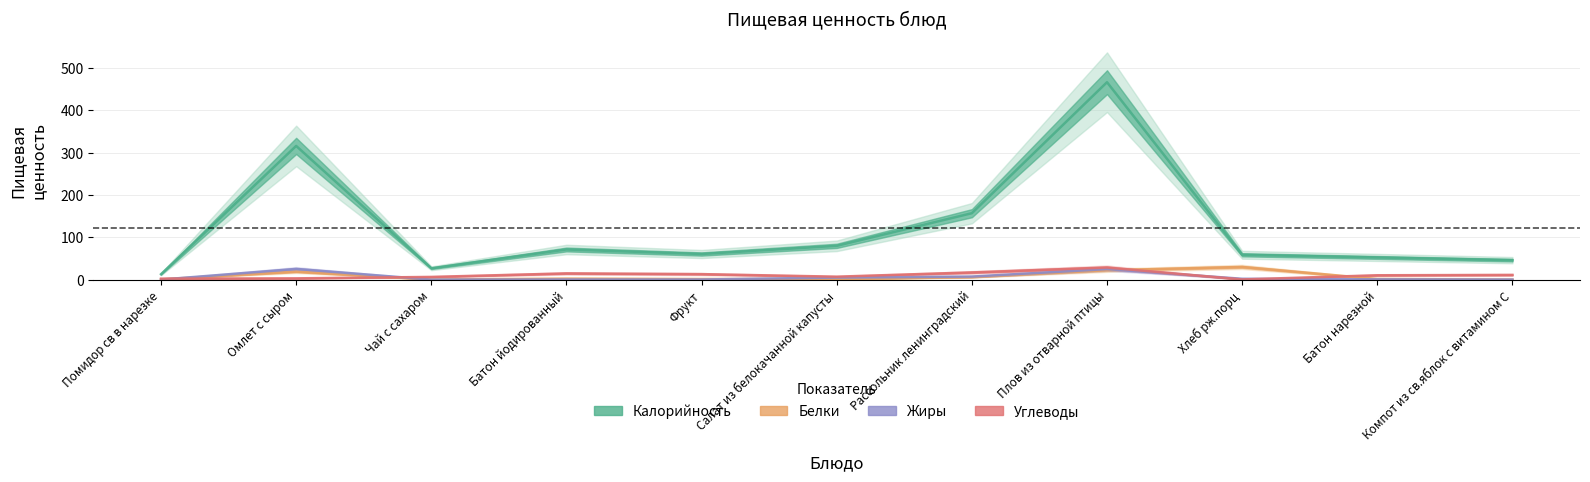

True or false: Калорийность and Белки intersect in this chart.

False